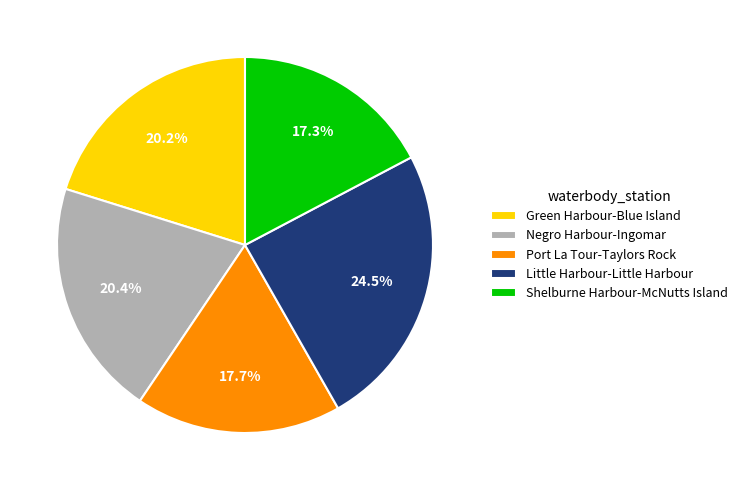

To the nearest percent, what portion does Port La Tour-Taylors Rock represent?

18%